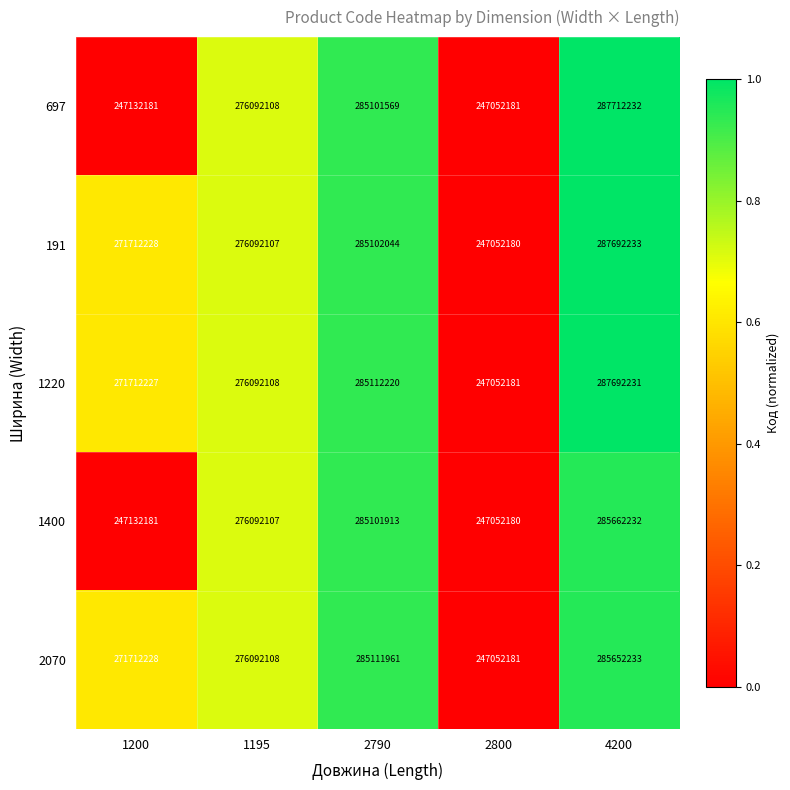

What is the greatest value displayed?

287712232